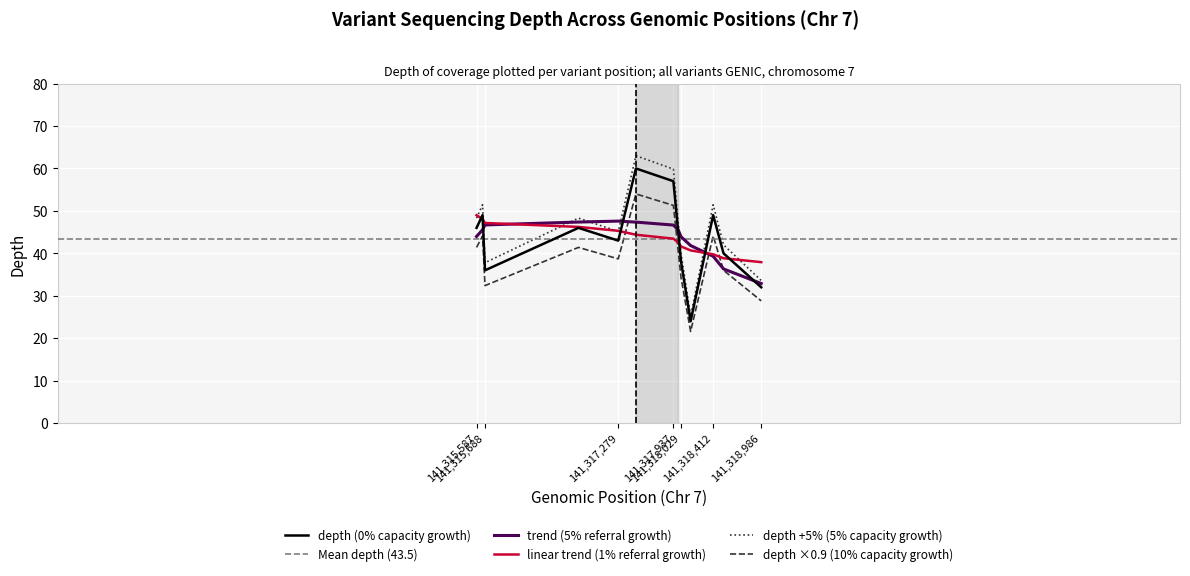

What is the average value?

43